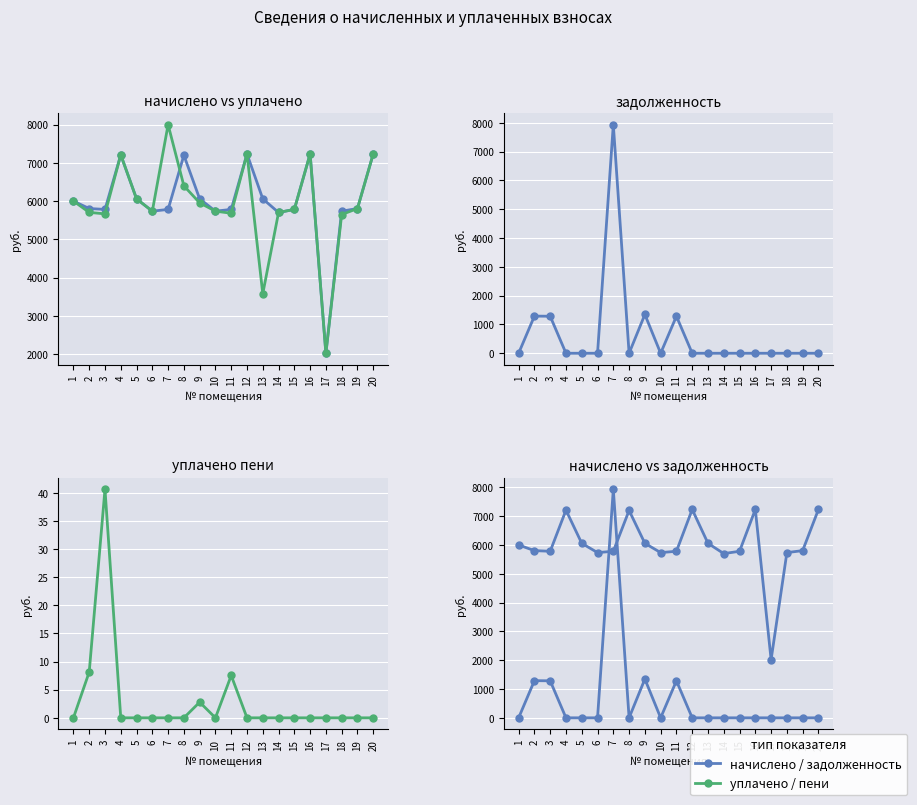

Which series ends up on top after the final intersection of уплачено and начислено?

начислено